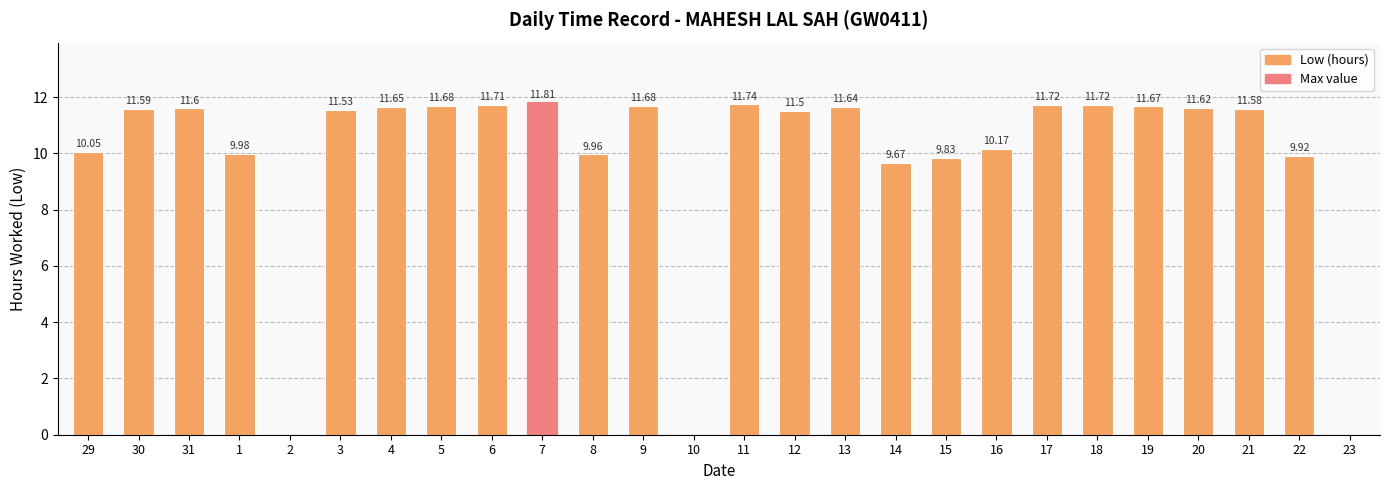

What is the sum of all values?

256.0